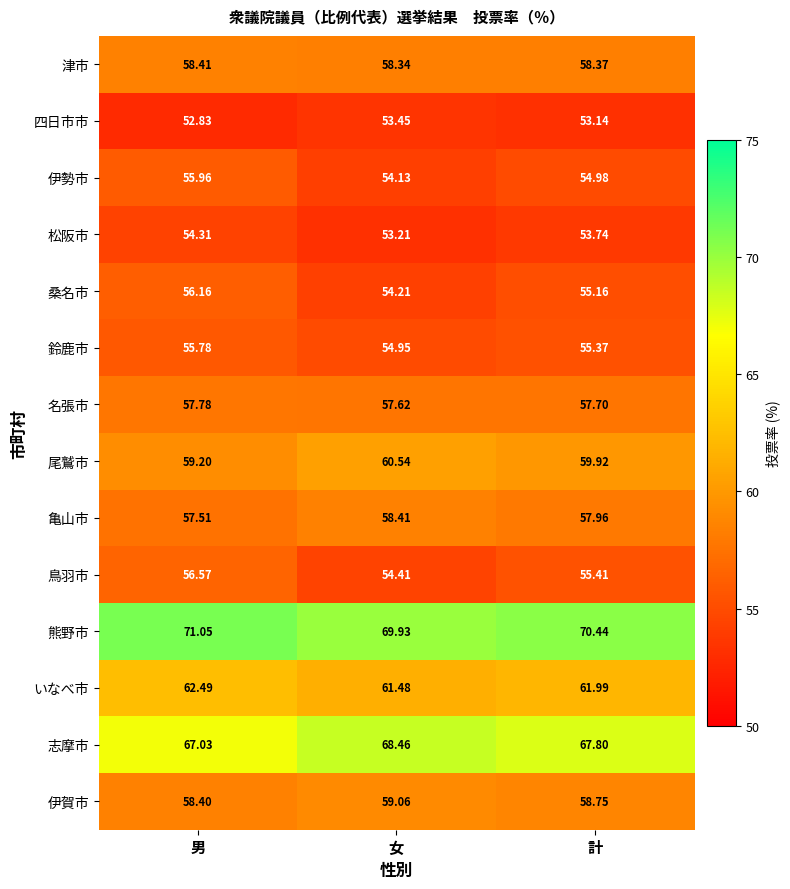

Rank the series at 男 from lowest to highest value.

四日市市, 松阪市, 鈴鹿市, 伊勢市, 桑名市, 鳥羽市, 亀山市, 名張市, 伊賀市, 津市, 尾鷲市, いなべ市, 志摩市, 熊野市